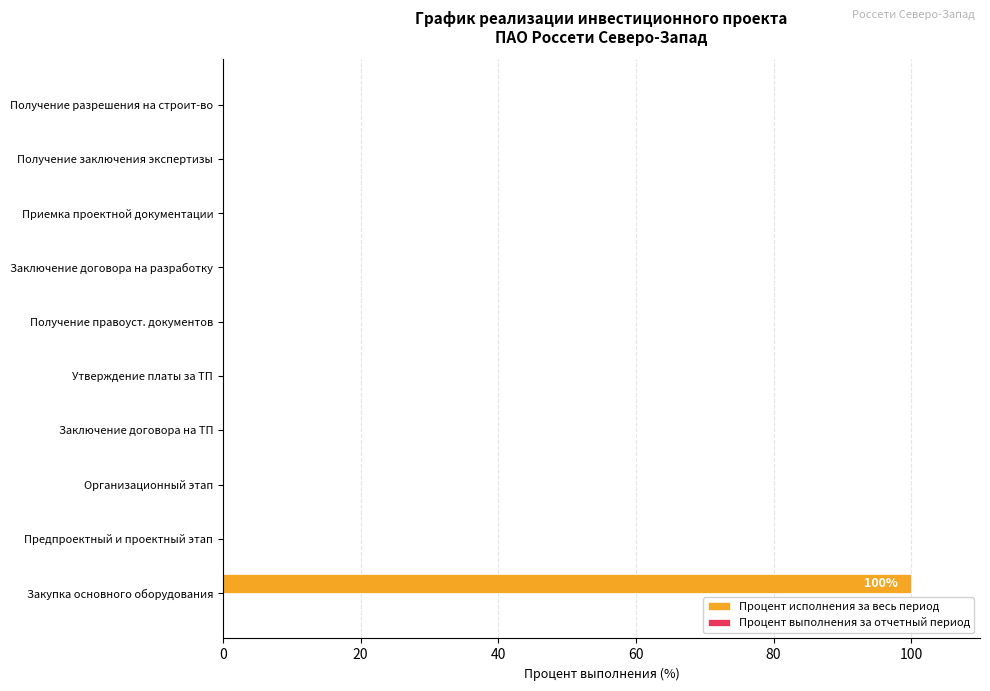

Which has a higher value, Приемка проектной документации or Закупка основного оборудования?

Закупка основного оборудования